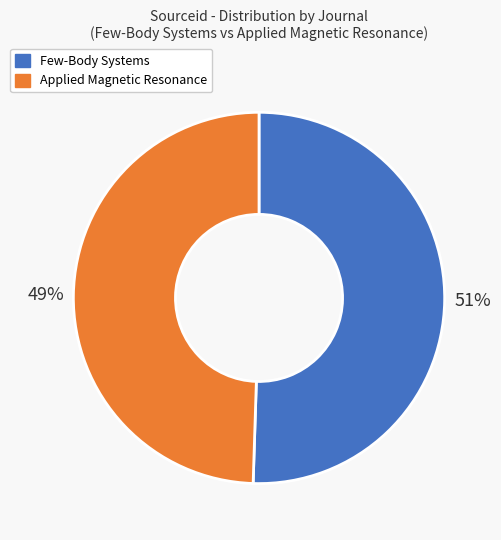

Between Applied Magnetic Resonance and Few-Body Systems, which is larger?

Few-Body Systems